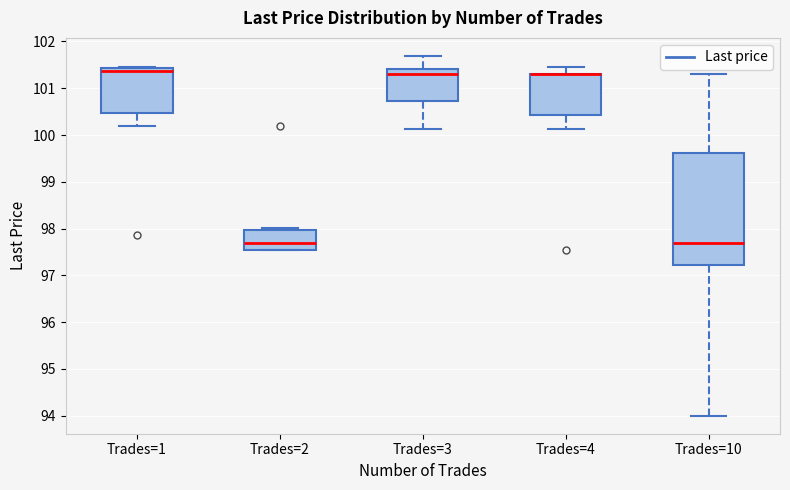

Reading left to right, transcribe this box plot: for each box, give where its median line is, the range the box spans, and where its two whiskers end, as read against the y-axis. The values are not printed on the chart, so give them approximately, as read against the axis.

Trades=1: median 101.4 (just below the box's upper edge), box 100.5 to 101.4, whiskers 100.2 to 101.5
Trades=2: median 97.7, box 97.5 to 98.0, whiskers 97.5 to 98.0 (just above the box's upper edge)
Trades=3: median 101.3, box 100.7 to 101.4, whiskers 100.1 to 101.7
Trades=4: median 101.3 (drawn on the box's upper edge), box 100.4 to 101.3, whiskers 100.1 to 101.5
Trades=10: median 97.7, box 97.2 to 99.6, whiskers 94.0 to 101.3